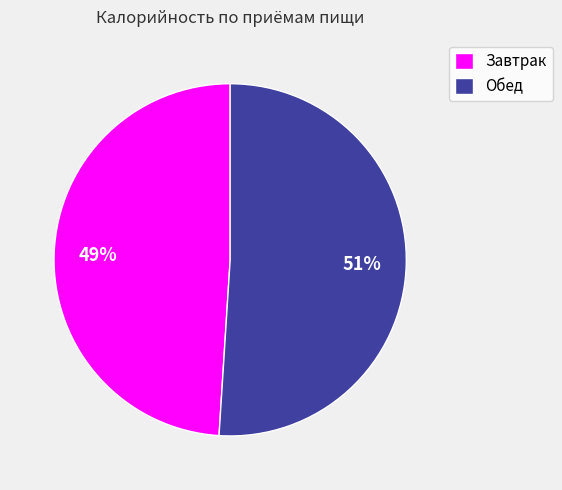

What percentage is the Завтрак slice, to the nearest percent?

49%